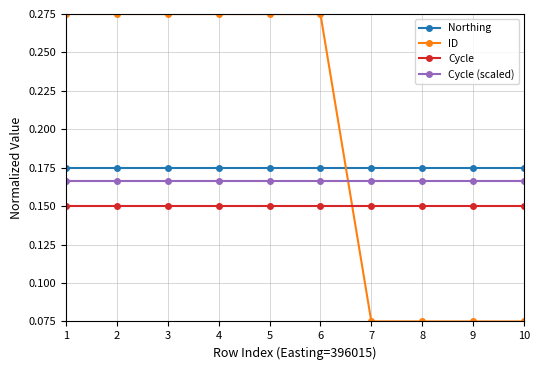

What is the sum of all Cycle values?

1.5